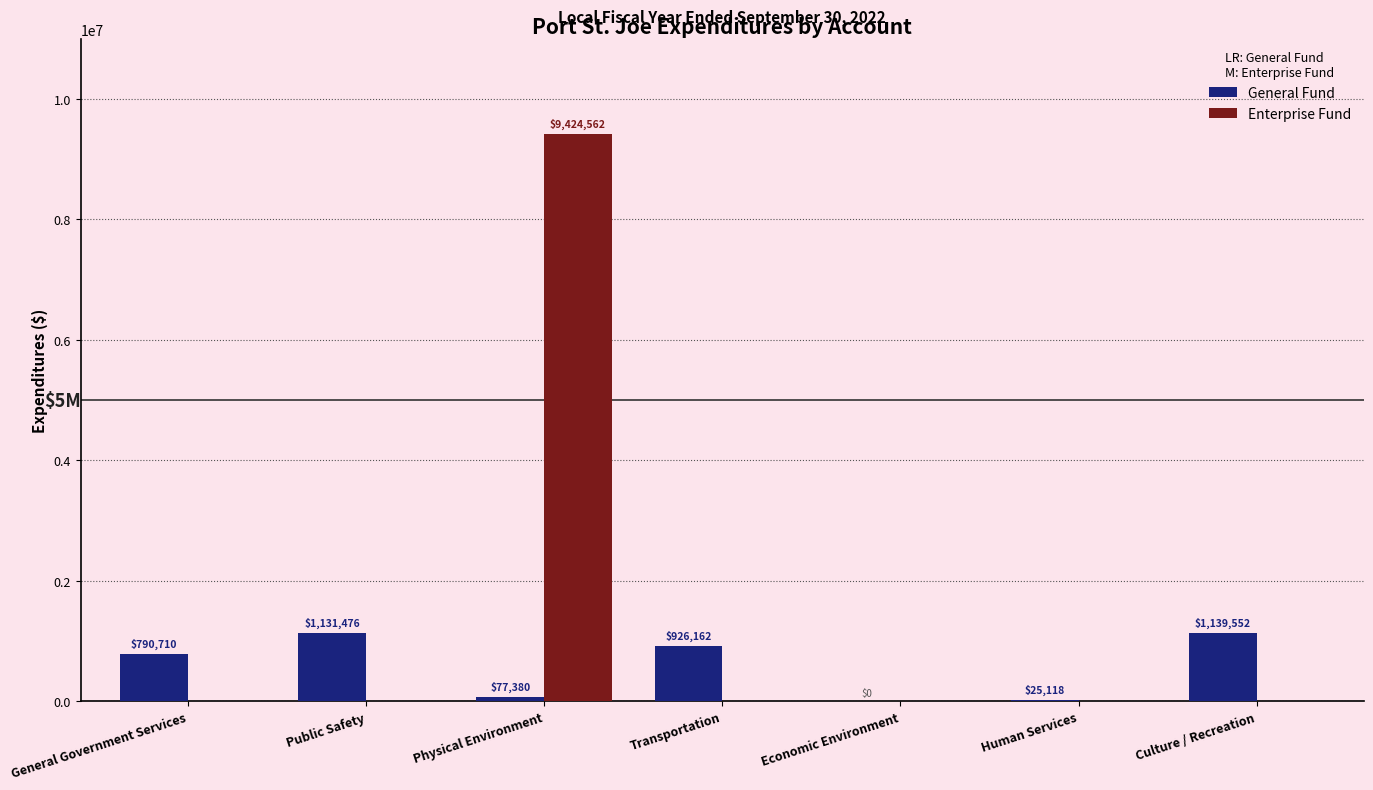

Which category has the highest value across all series?

Physical Environment